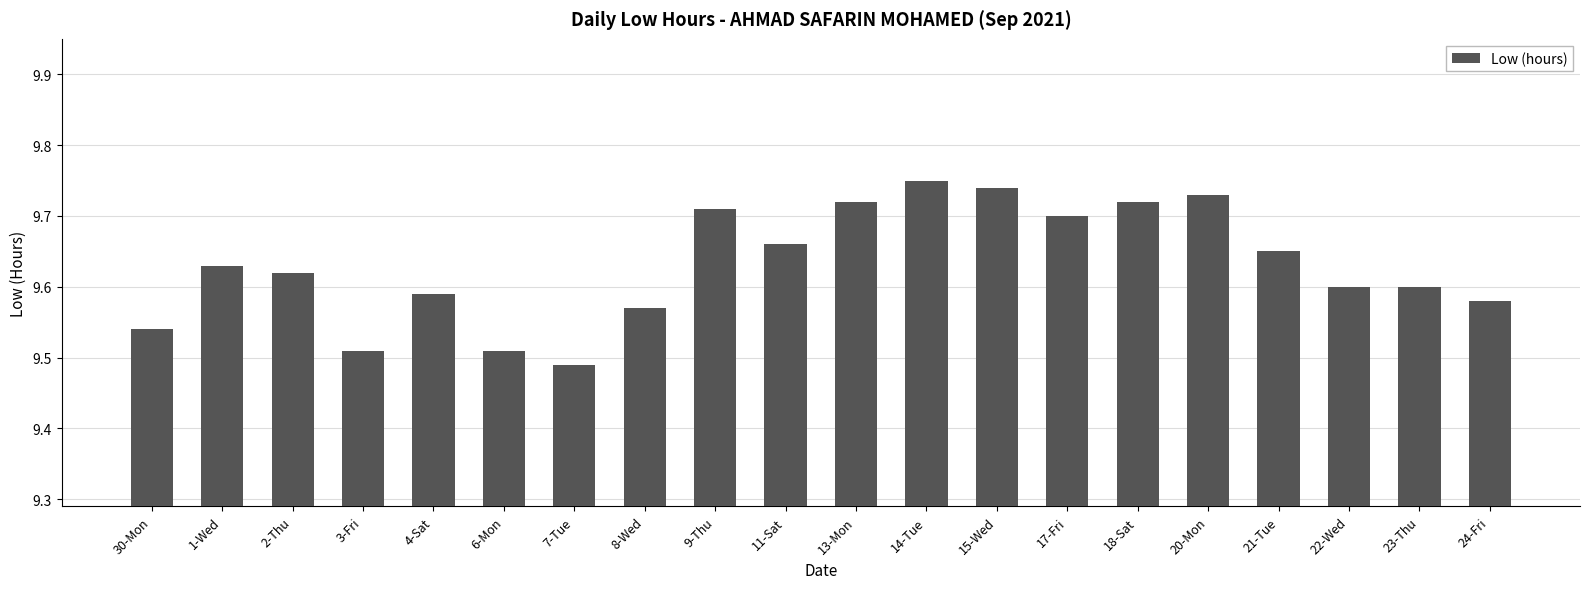

How many data points does each series have?

20